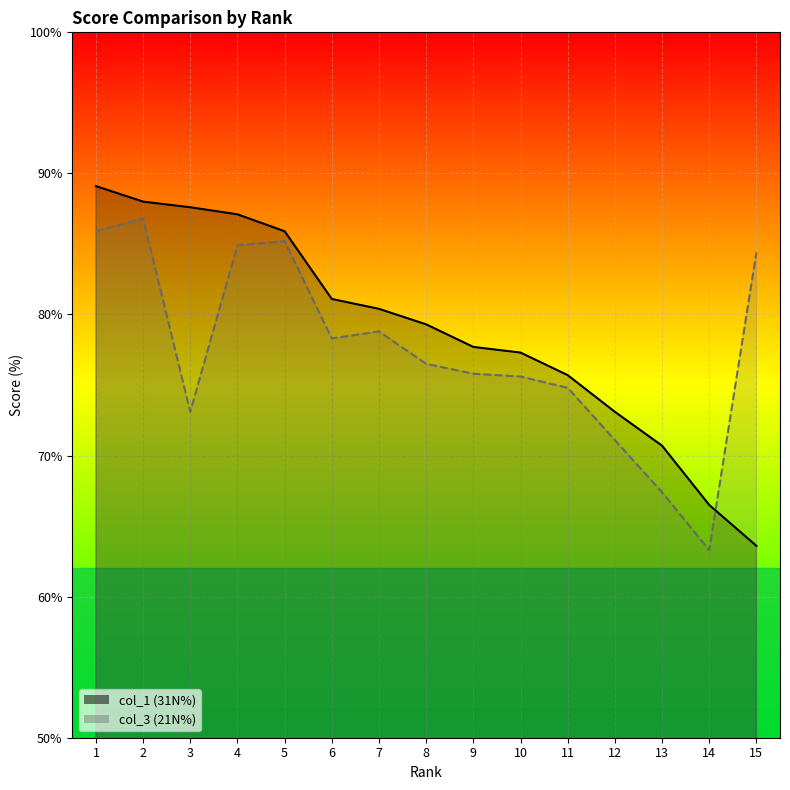

True or false: col_1 (31N%) and col_3 (21N%) cross at least once.

True